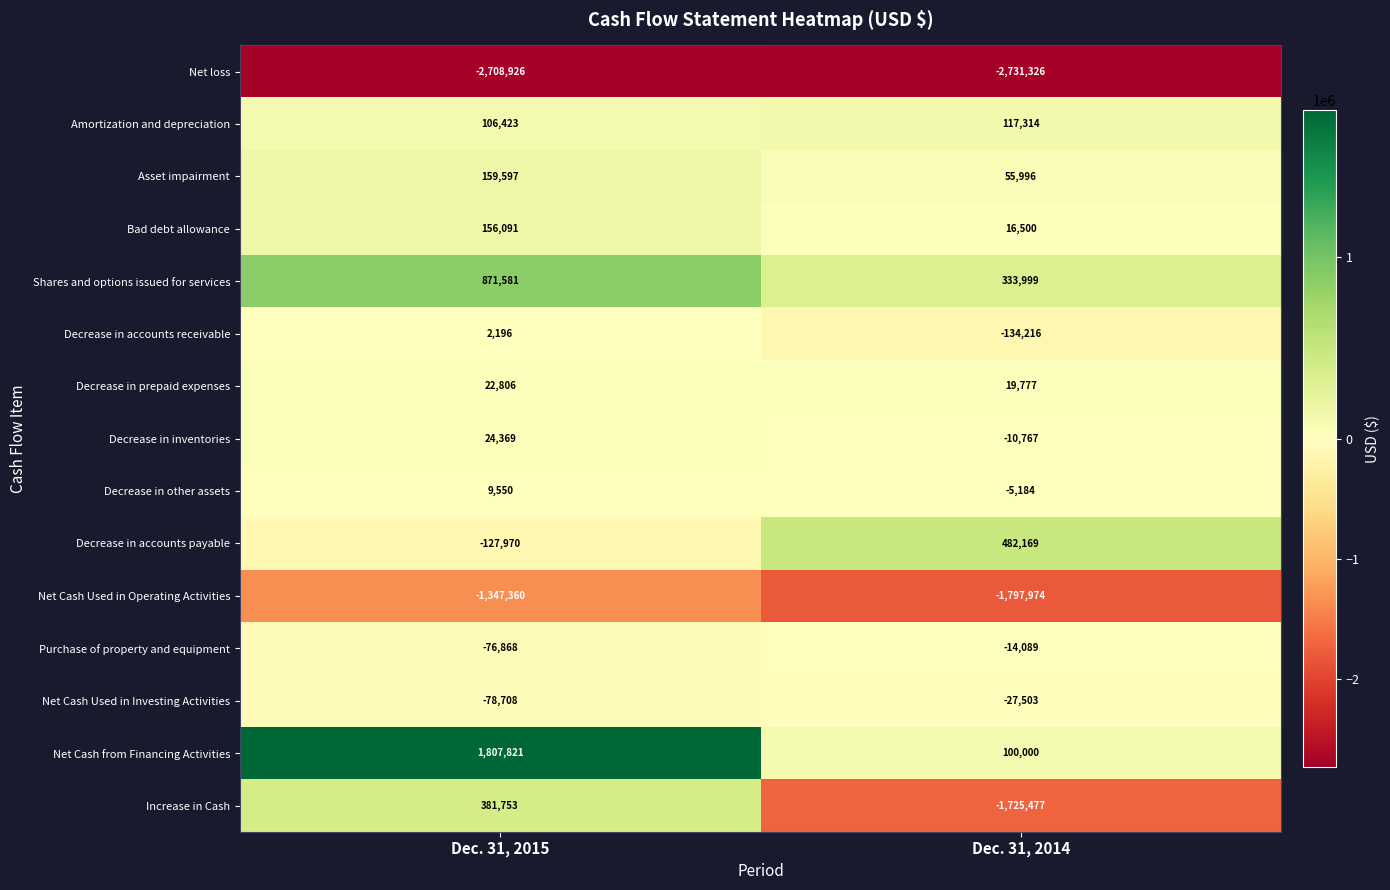

True or false: Net Cash Used in Operating Activities has a value of -893708 at Dec. 31, 2014.

False